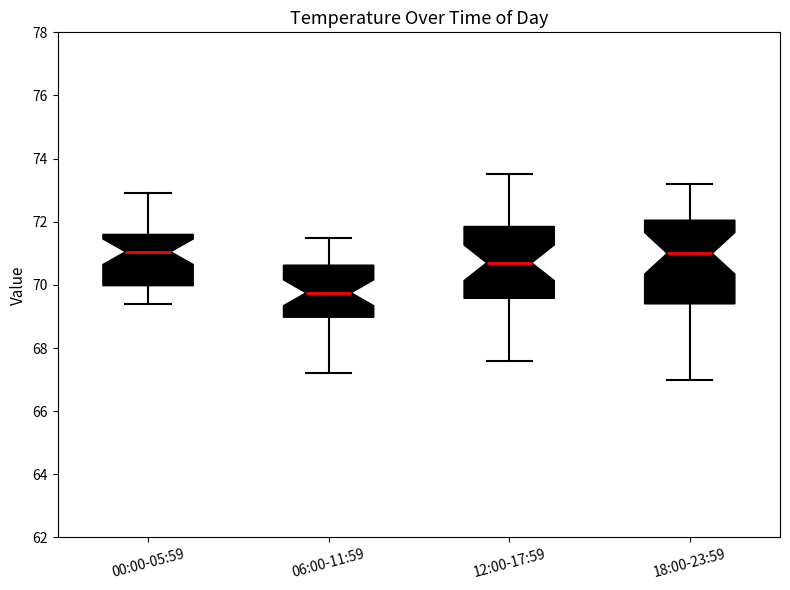

Where is the lower edge of the box for 06:00-11:59 on the y-axis? The values are not printed on the chart, so give them approximately, as read against the axis.

69.0